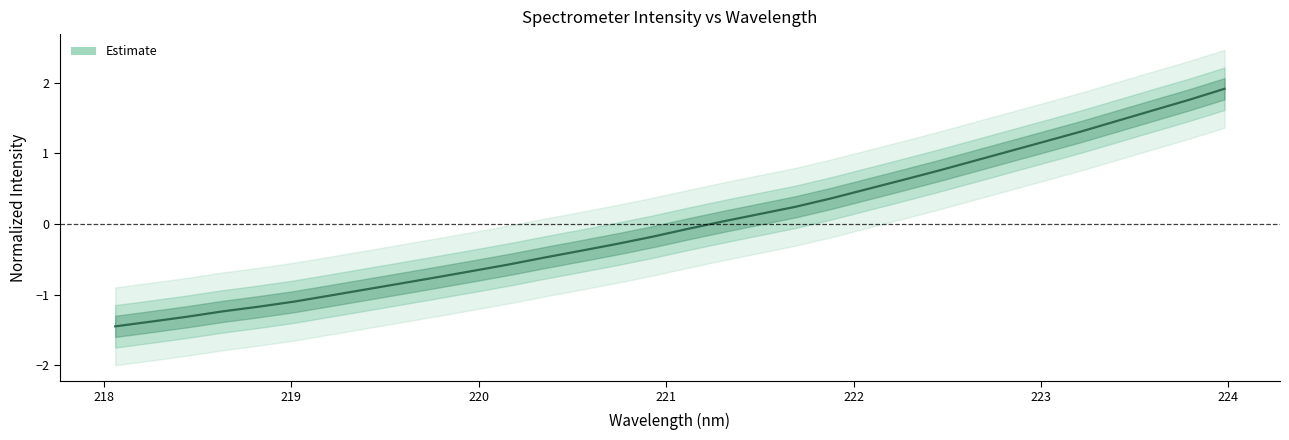

Is it true that the value at 30 is 2.8?

False